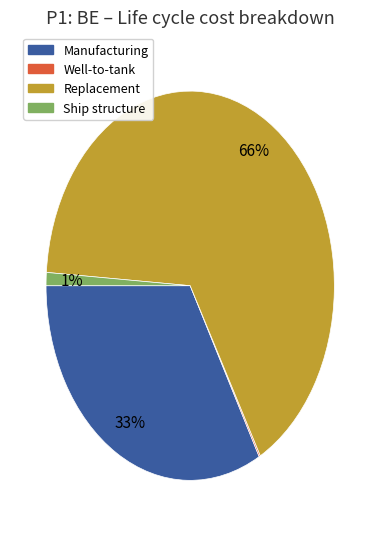

To the nearest percent, what is the difference between the largest and smallest slice percentages?

66%